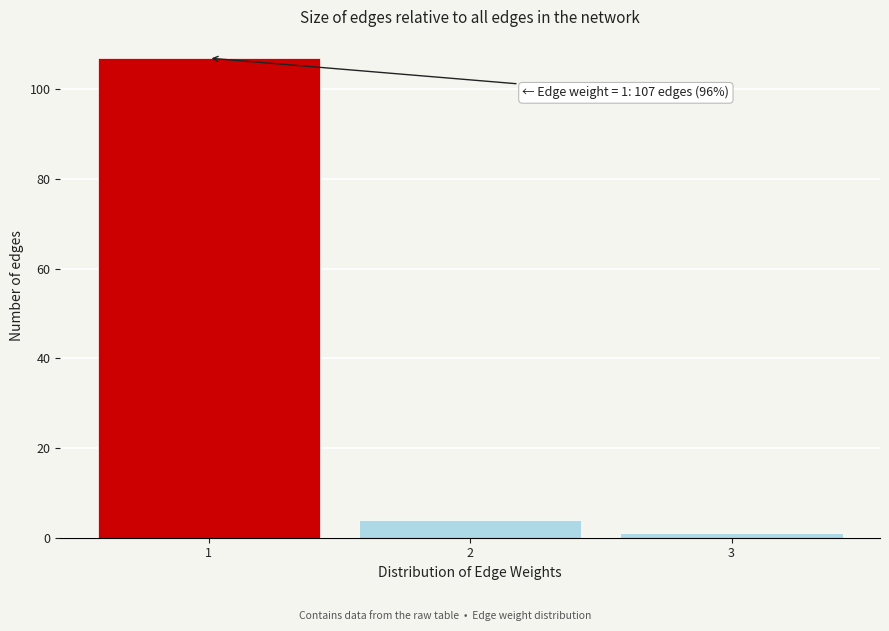

Which range on the x-axis has the tallest bar?

0.5 to 1.5